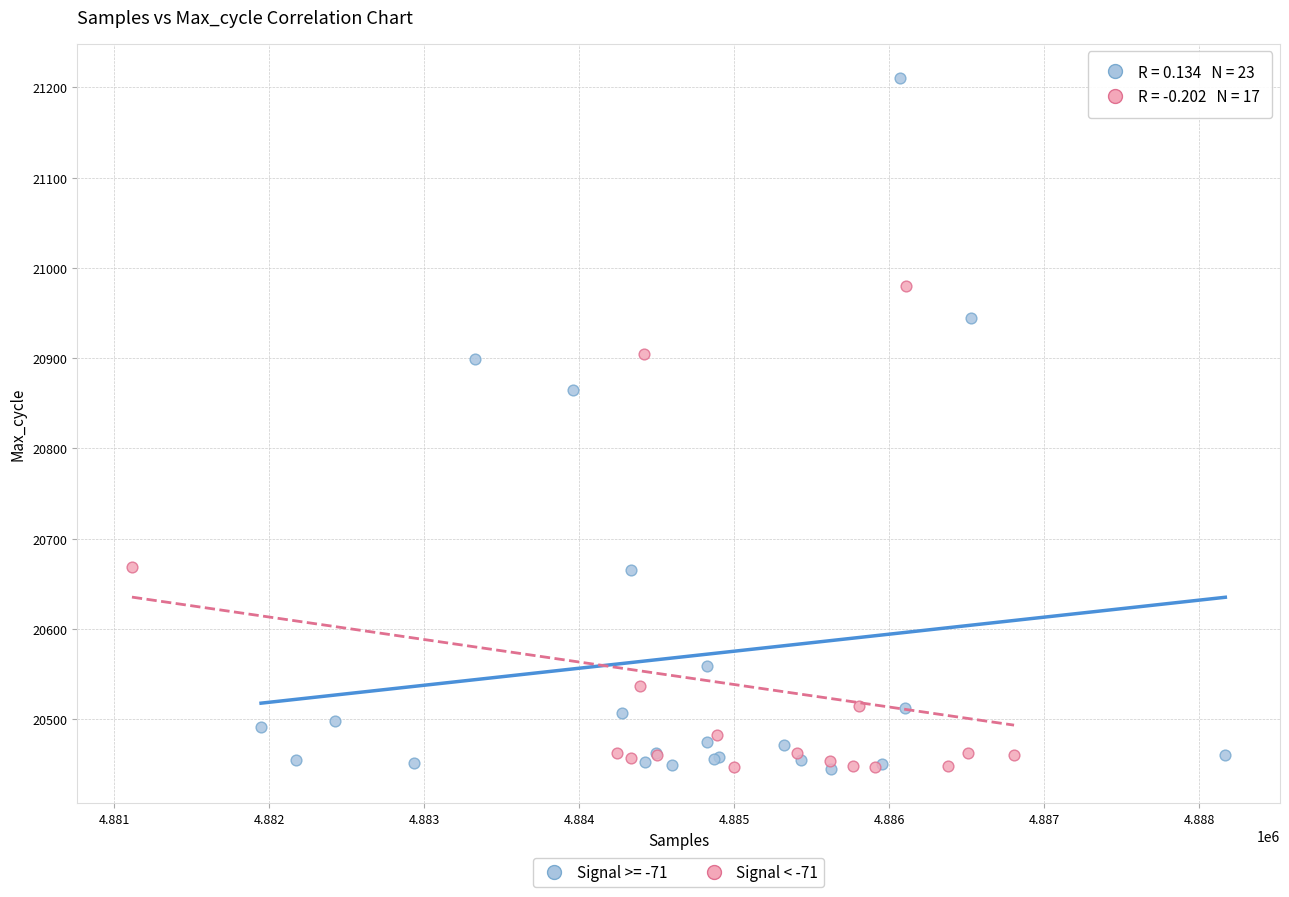

Which series has the largest Y range (max minus min)?

Signal >= -71